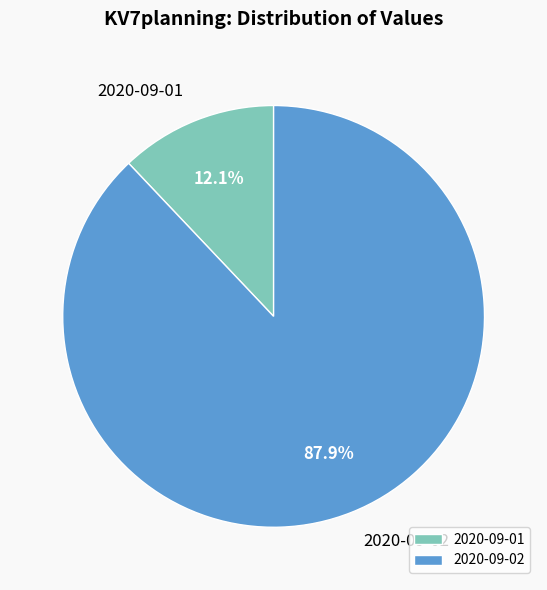

What is the ratio of the value at 2020-09-01 to the value at 2020-09-02?

0.1